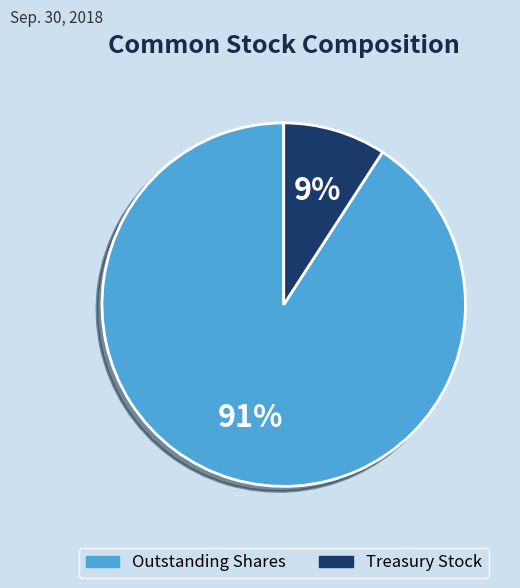

To the nearest percent, what is the average slice percentage?

50%